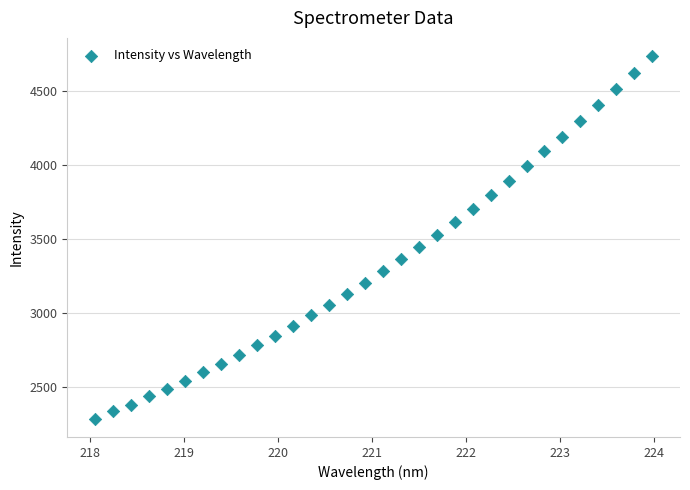

How many points are shown in the scatter plot?

32